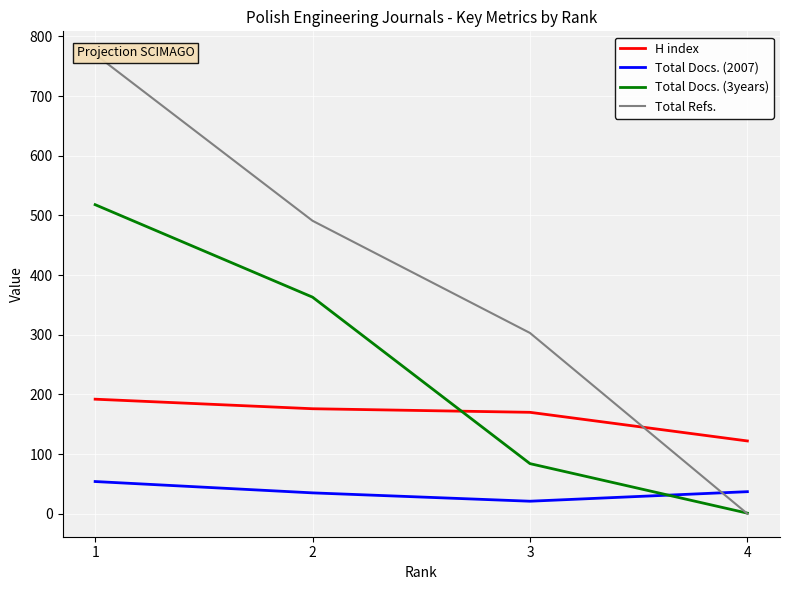

Which category has the highest value in the H index series?

1